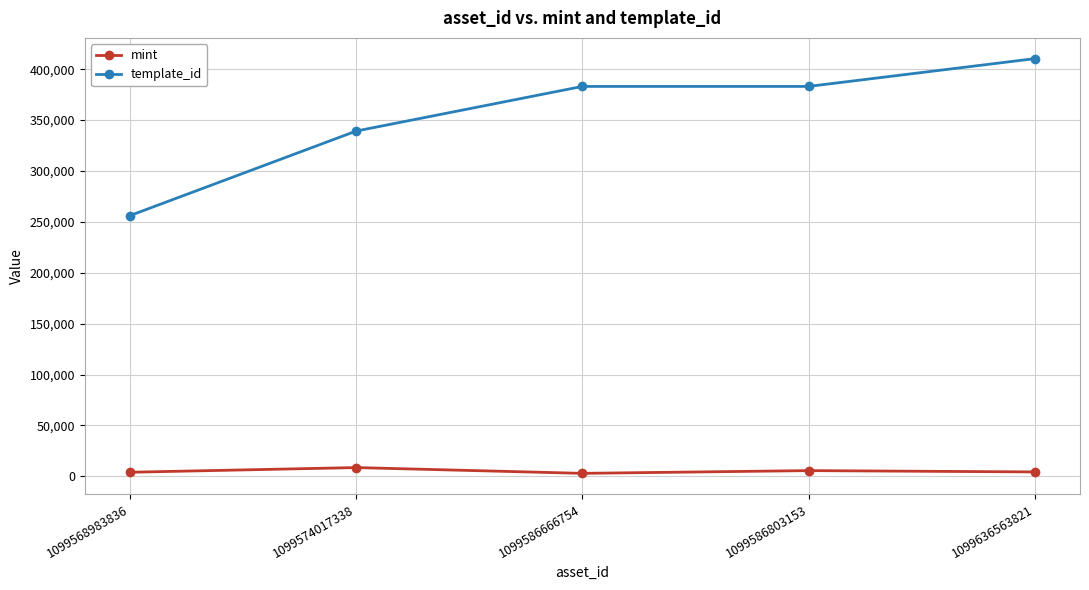

What is the spread (max minus min) of values at 1099568983836?

252195